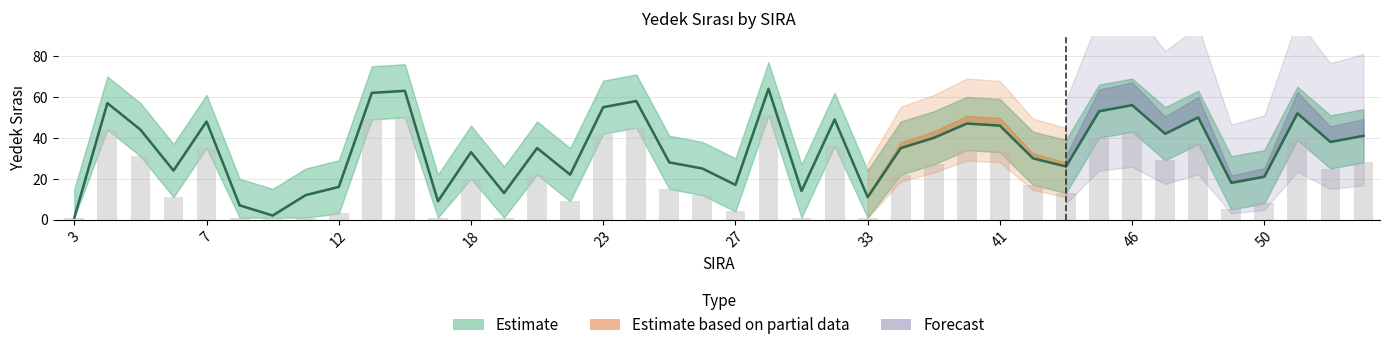

The value of Estimate at 17 is 98. True or false?

False